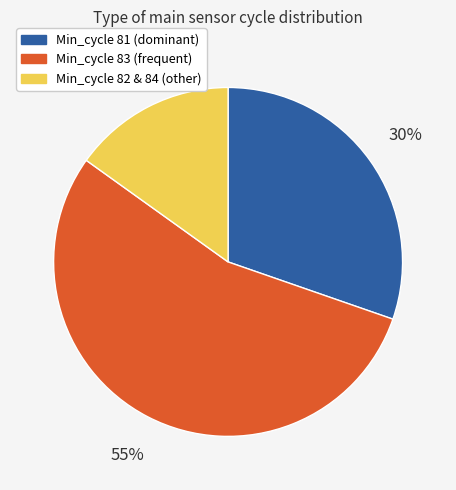

To the nearest percent, what is the average slice percentage?

33%